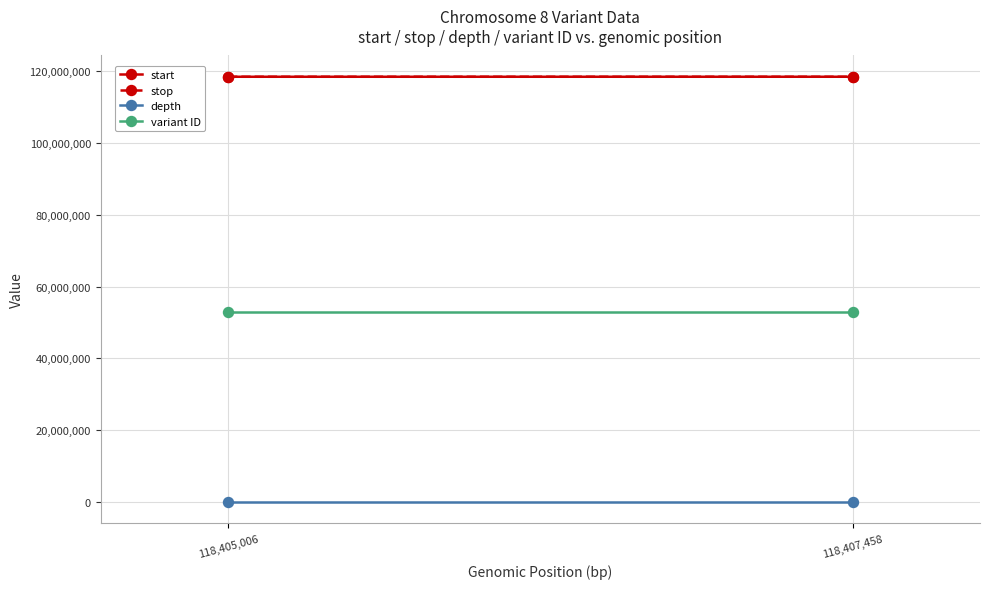

Count the variant ID values in the range 52832249 to 52832260.

2